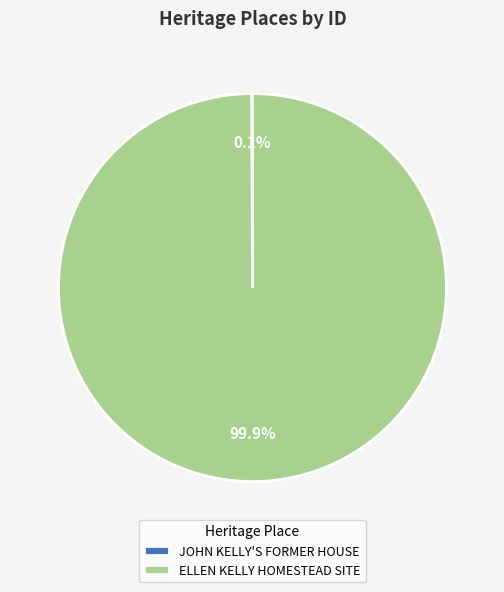

Is there any slice that represents more than half of the pie?

Yes